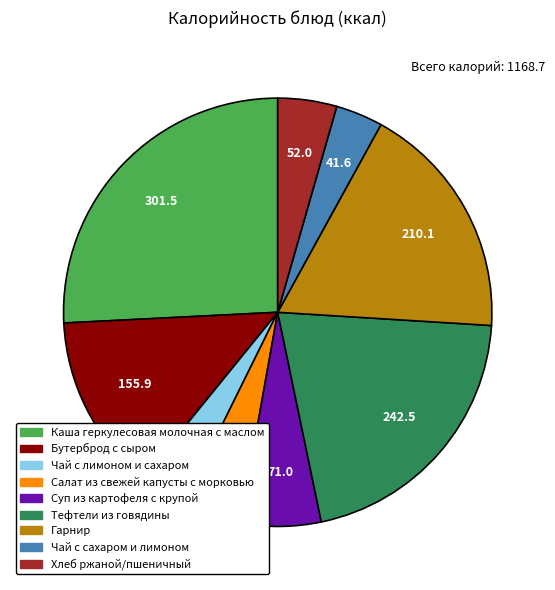

Does any single category account for the majority?

No